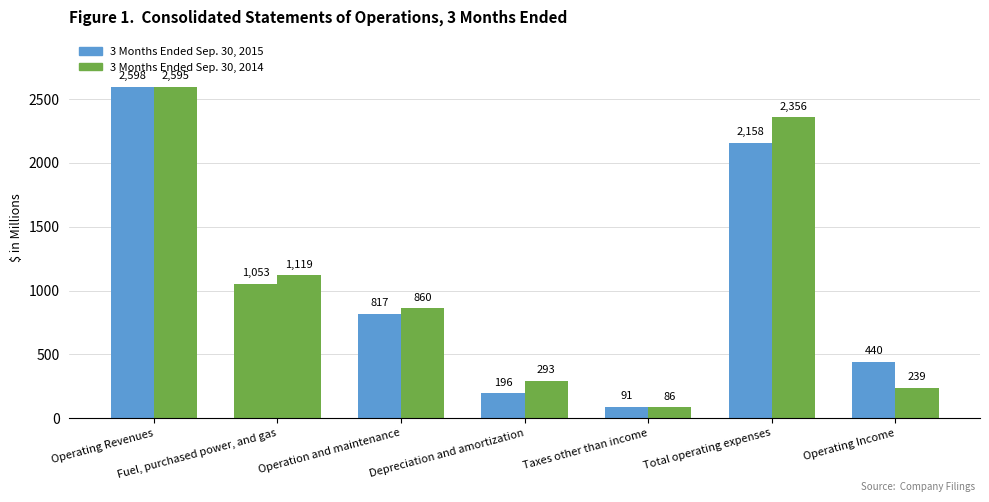

At which category does the chart reach its peak across all series?

Operating Revenues